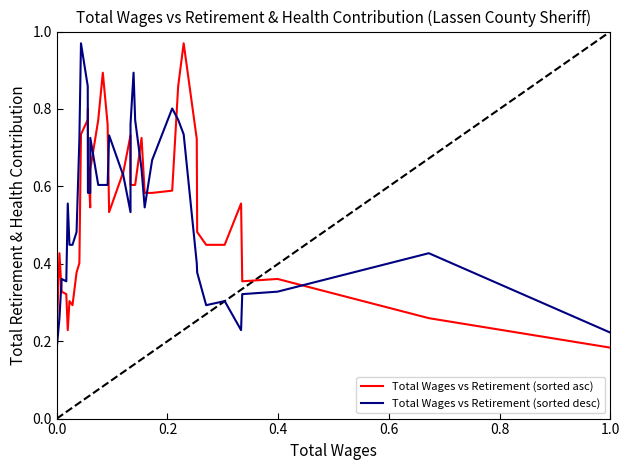

Which series has the largest total across all categories?

Total Wages vs Retirement (sorted asc)